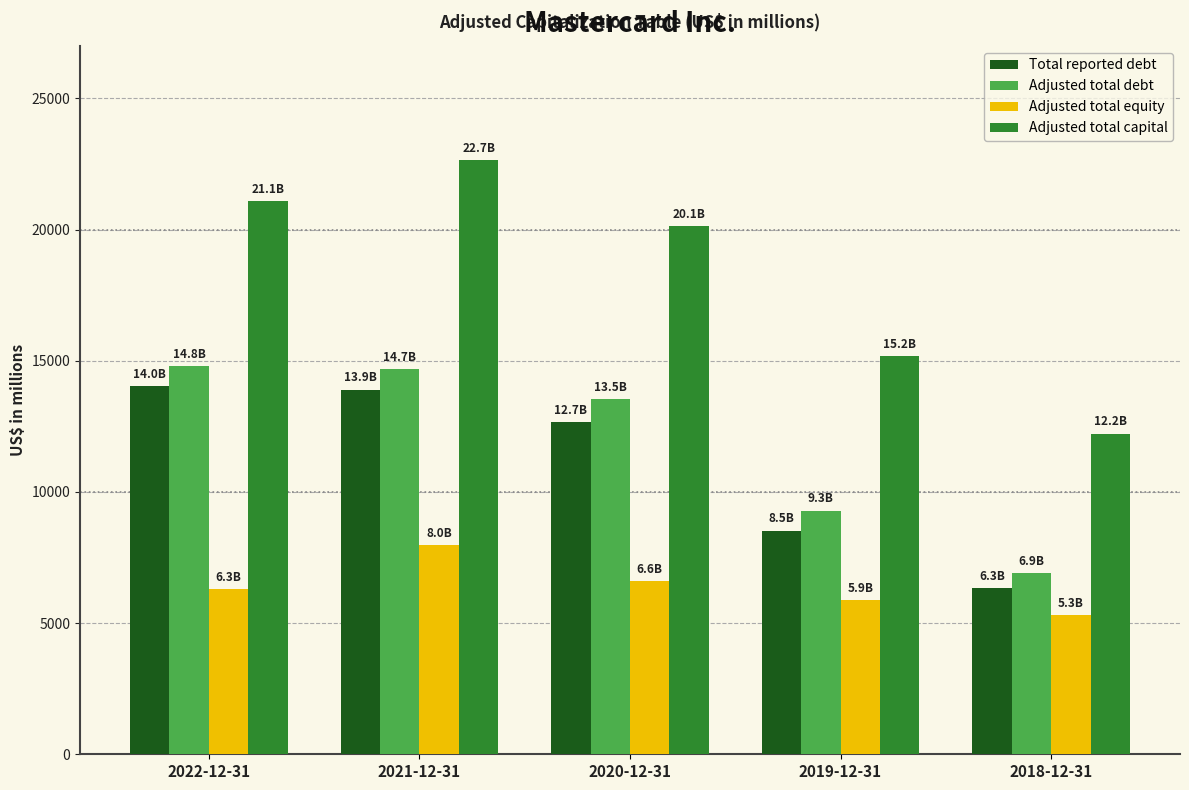

What is the difference between the Adjusted total capital values at 2021-12-31 and 2018-12-31?

10435